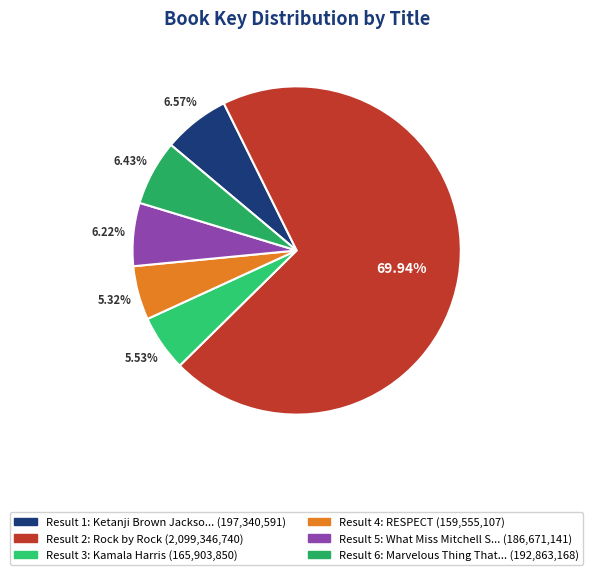

Which slice represents more than half of the pie?

Rock by Rock